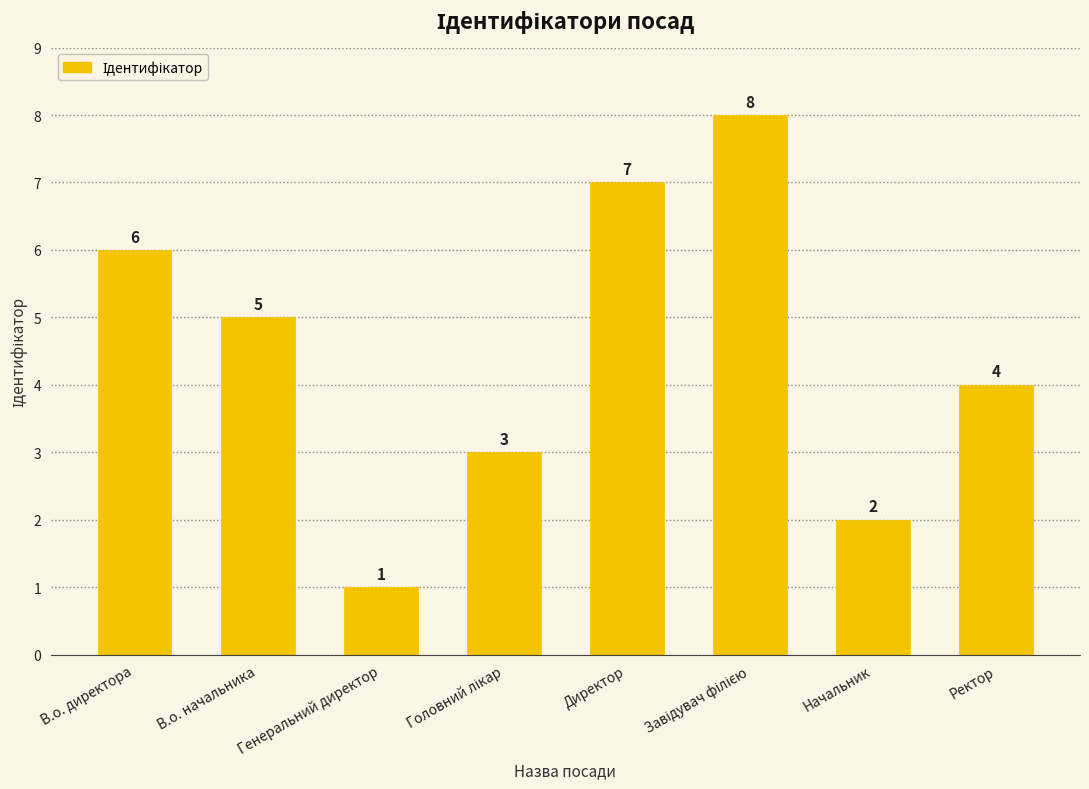

What is the value of the 5th bar from the left?

7